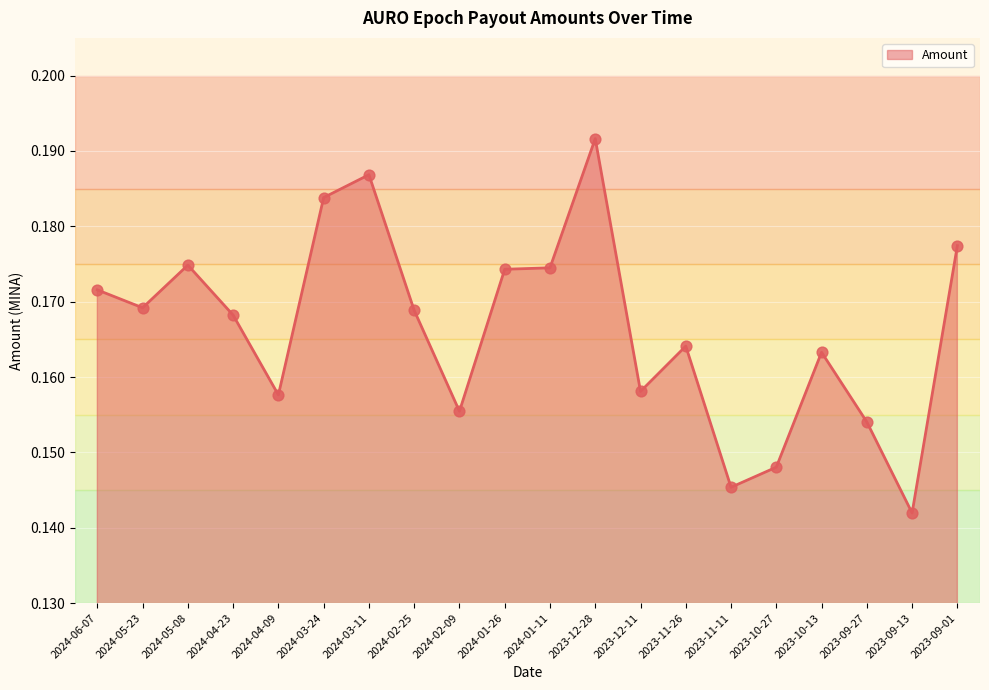

Which has a higher value, 2023-12-28 or 2024-05-08?

2023-12-28